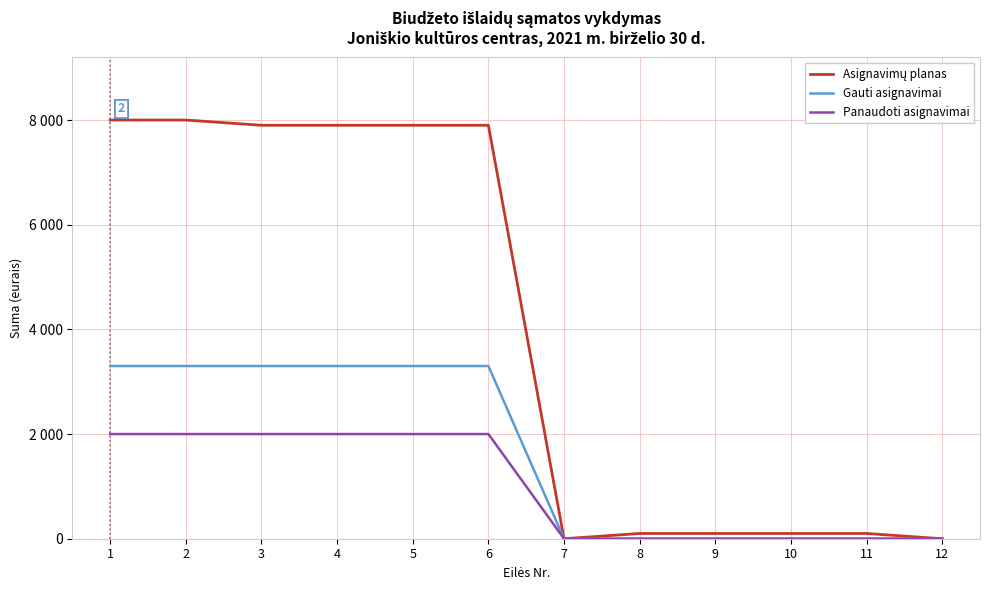

Does the chart display data point markers on the line(s)?

No